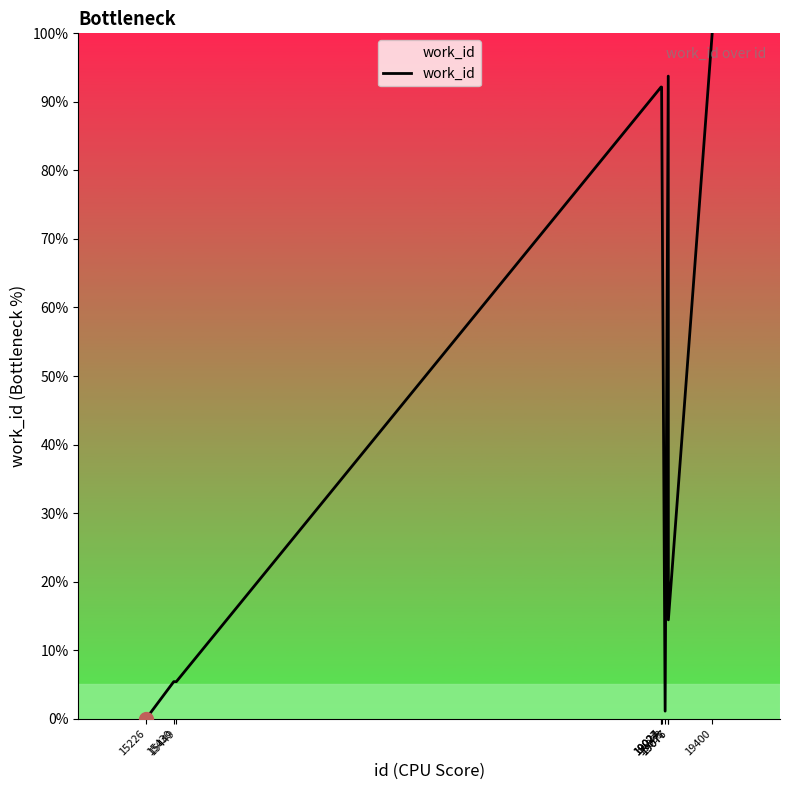

At which label does the data first exceed 92?

19023